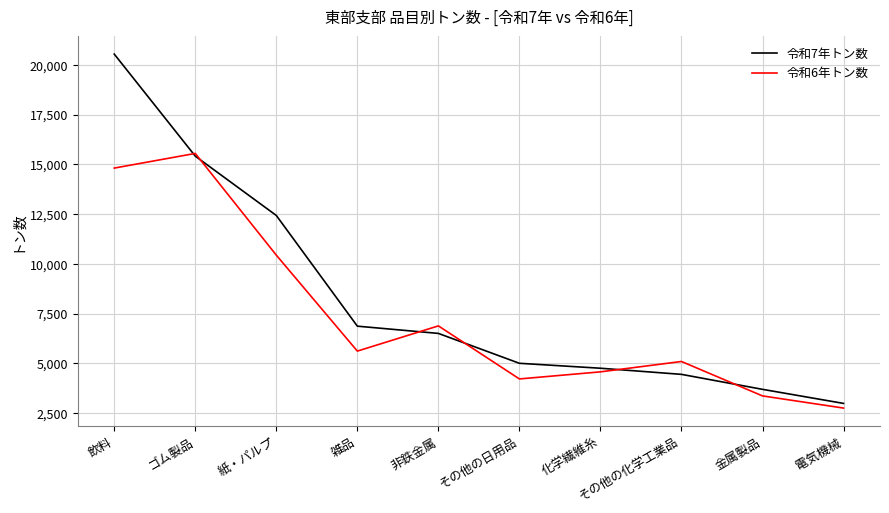

What position from the right is その他の日用品?

5